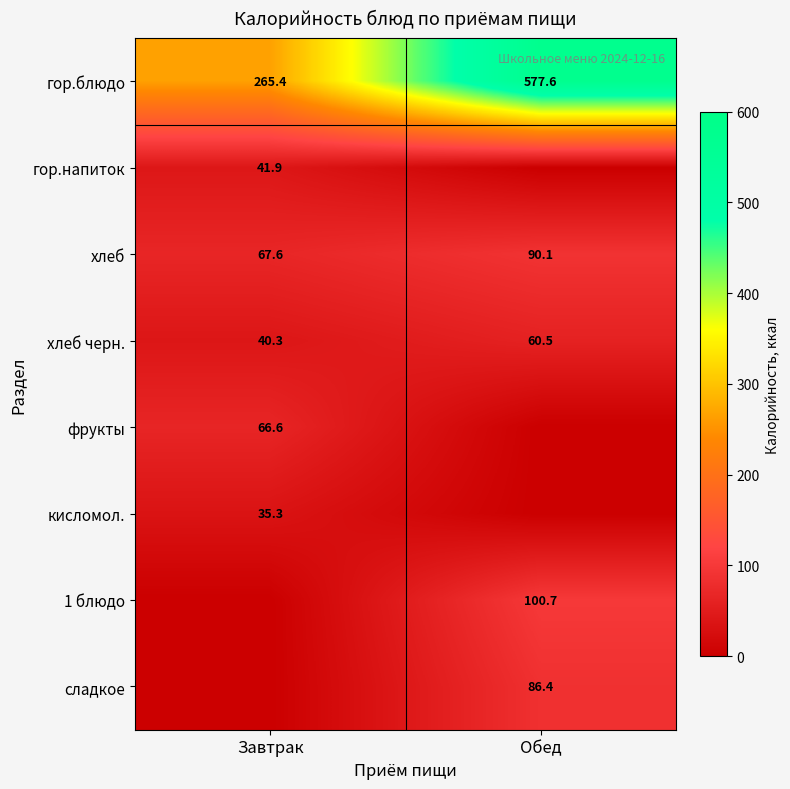

The фрукты series shows 66.6 at Завтрак. True or false?

True